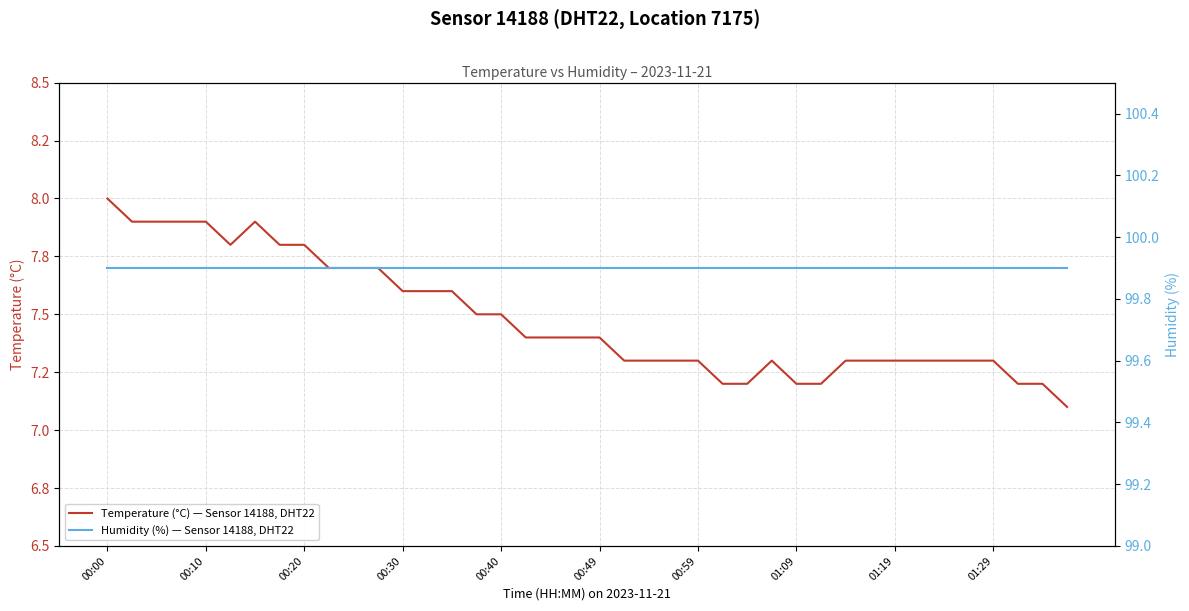

What is the value of the Humidity (%) — Sensor 14188, DHT22 point at the 12th from the left?

99.9